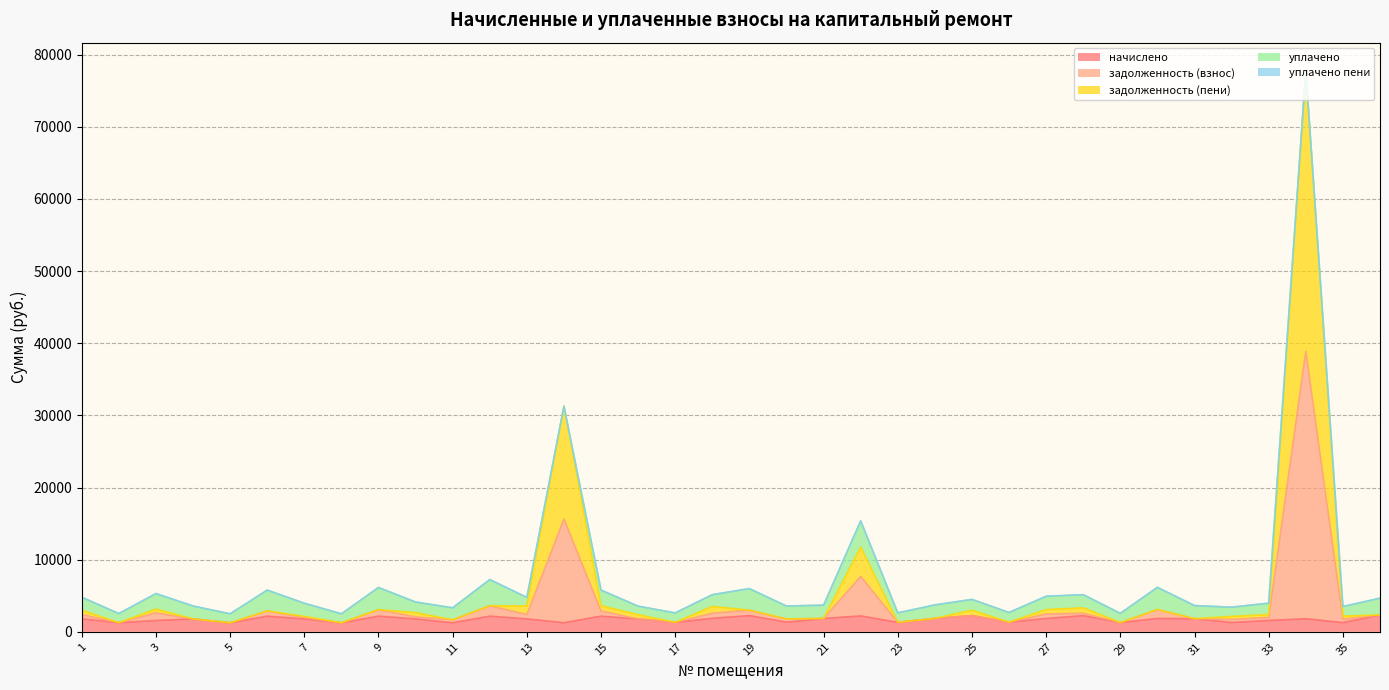

How many data points does each series have?

36